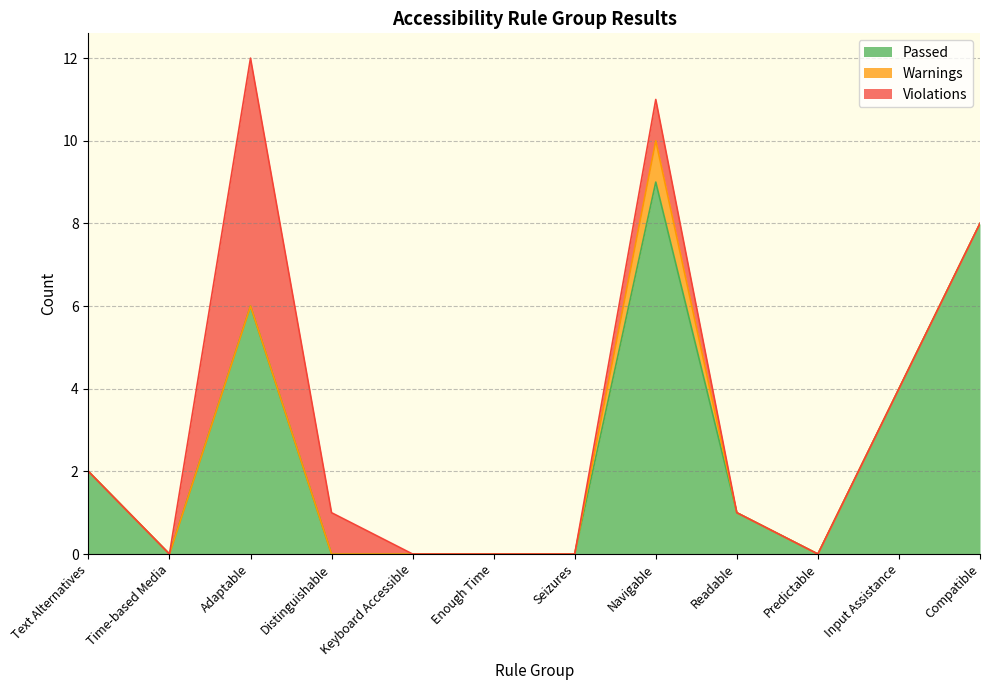

The Passed series shows -6 at Distinguishable. True or false?

False